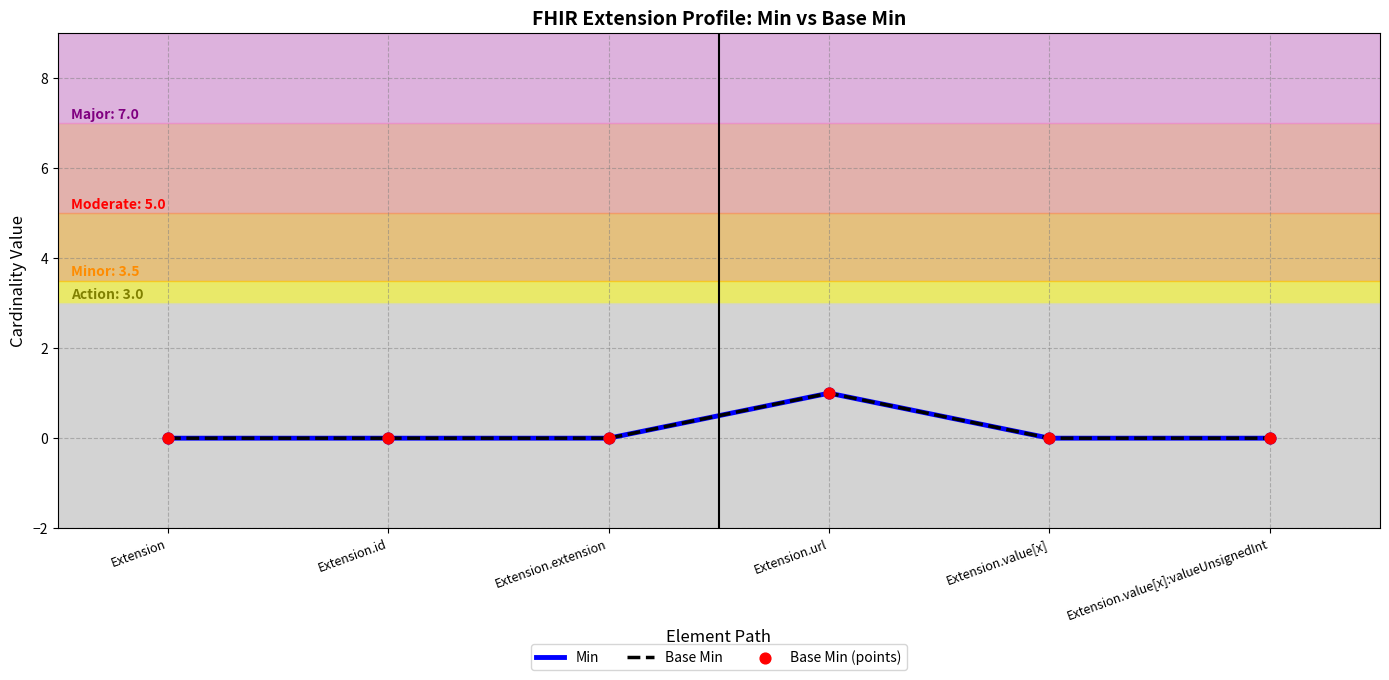

At which category is the sum across all series the highest?

Extension.url